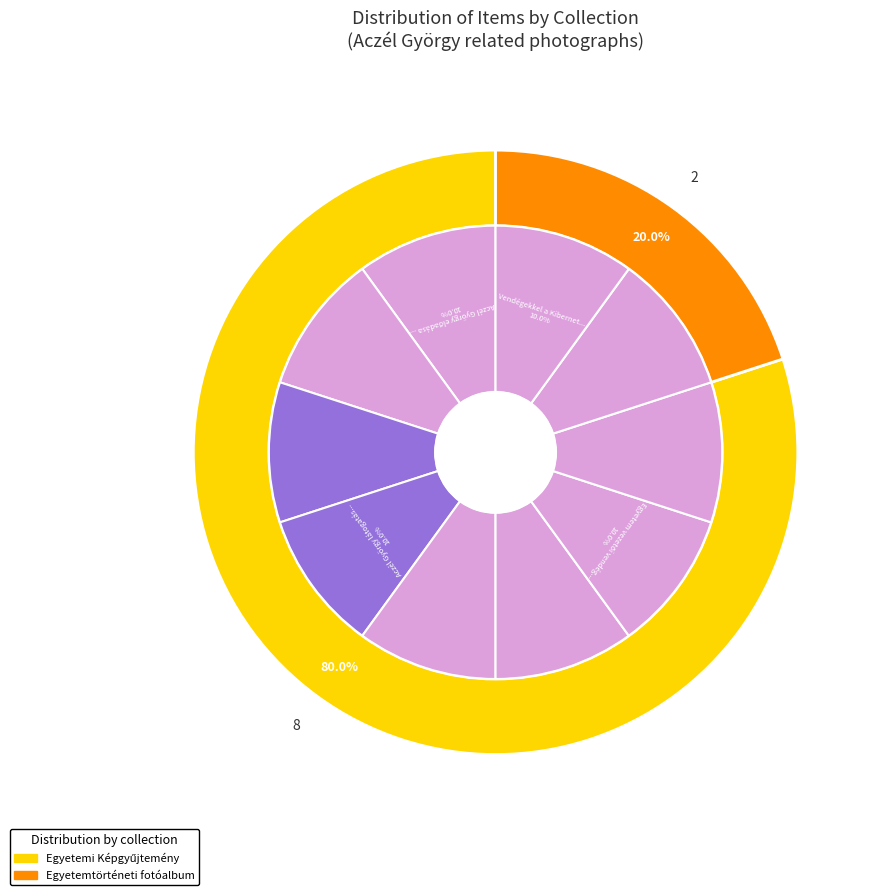

How many slices are in this pie chart?

10